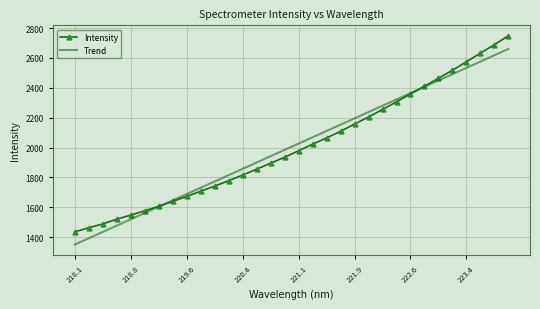

What is the change in value from 219.3979 to 223.0264?

+824.7